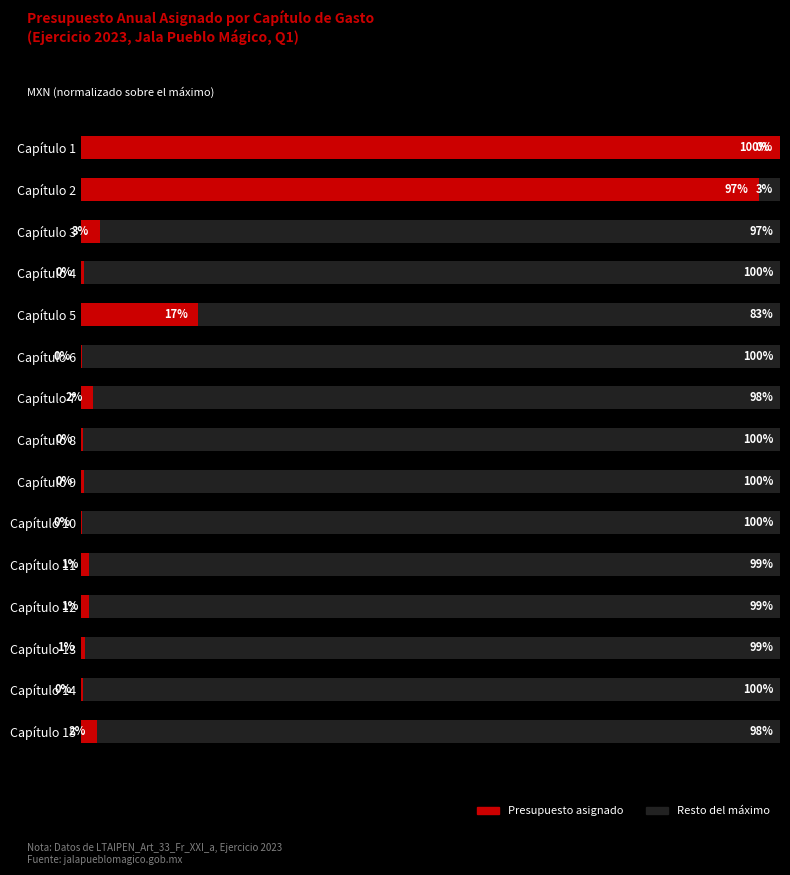

At which label is Presupuesto asignado closest to 50?

Capítulo 5